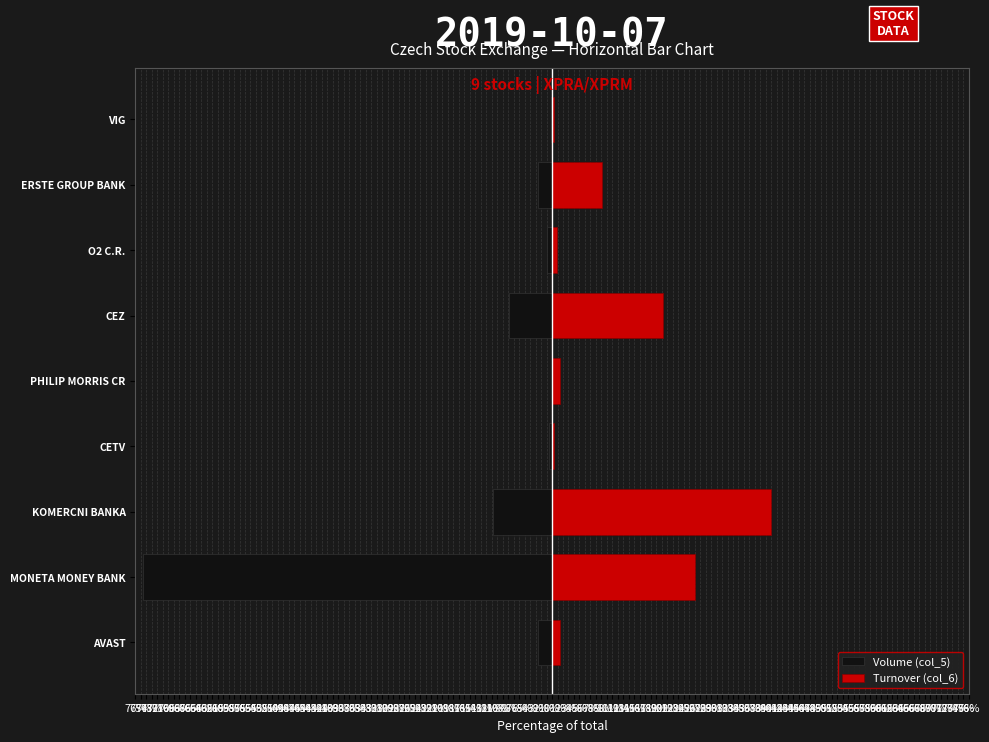

Which series has the largest total across all categories?

Turnover (col_6)